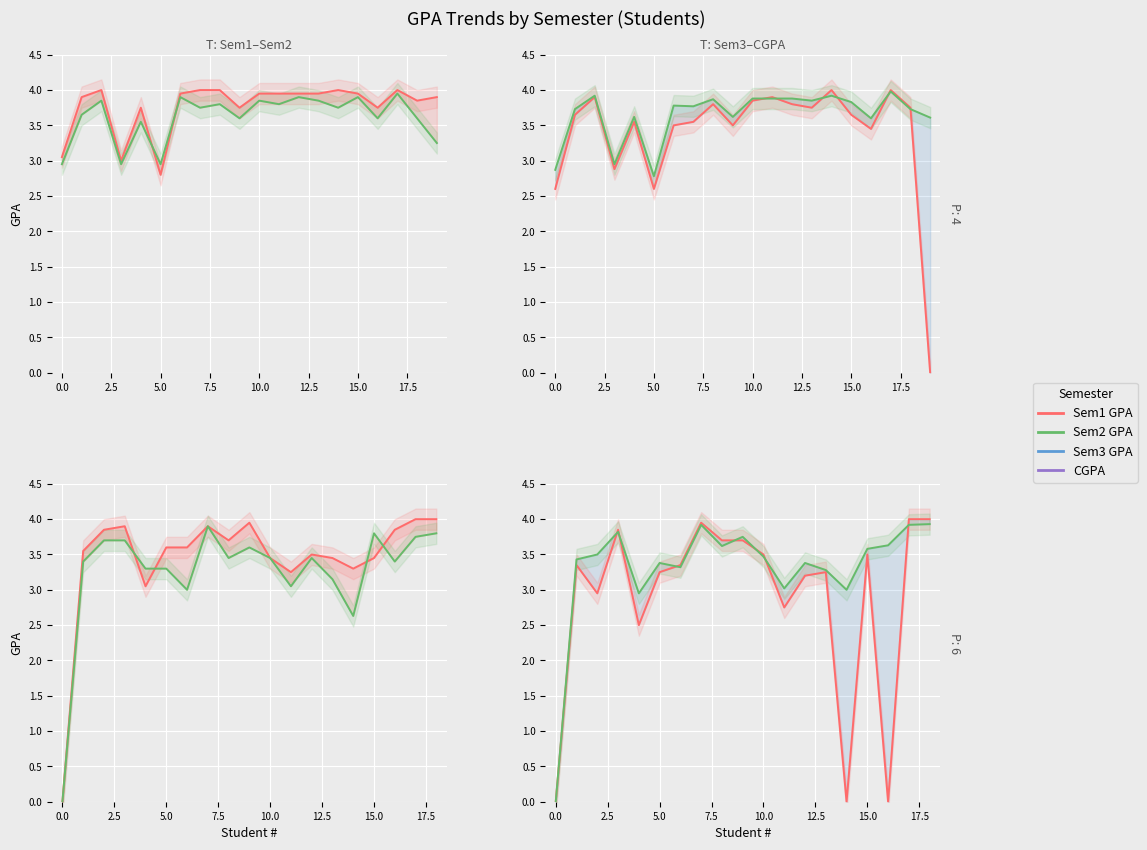

What is the greatest value displayed?

4.0